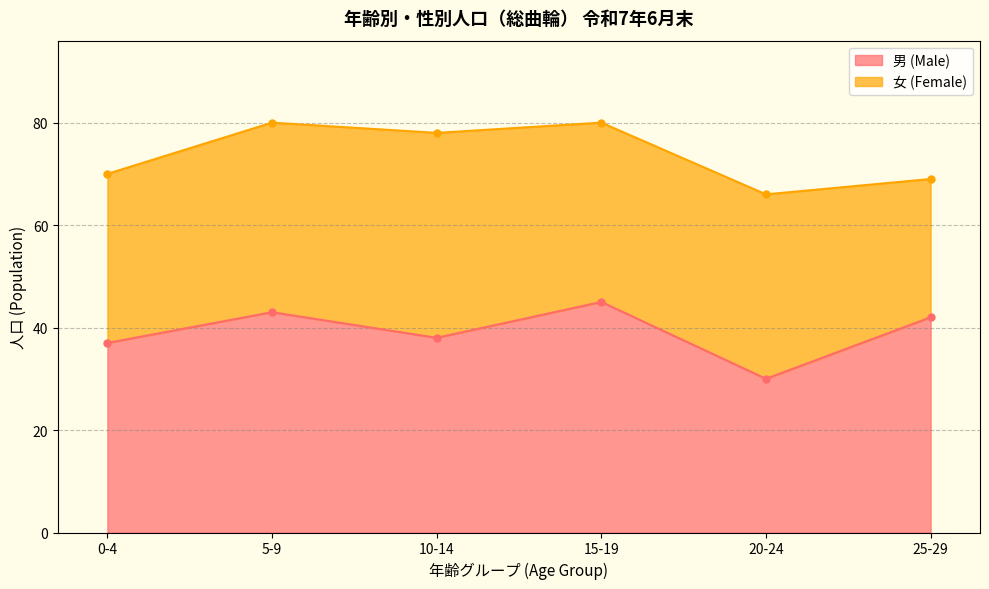

Which has a higher value, 10-14 or 0-4?

10-14